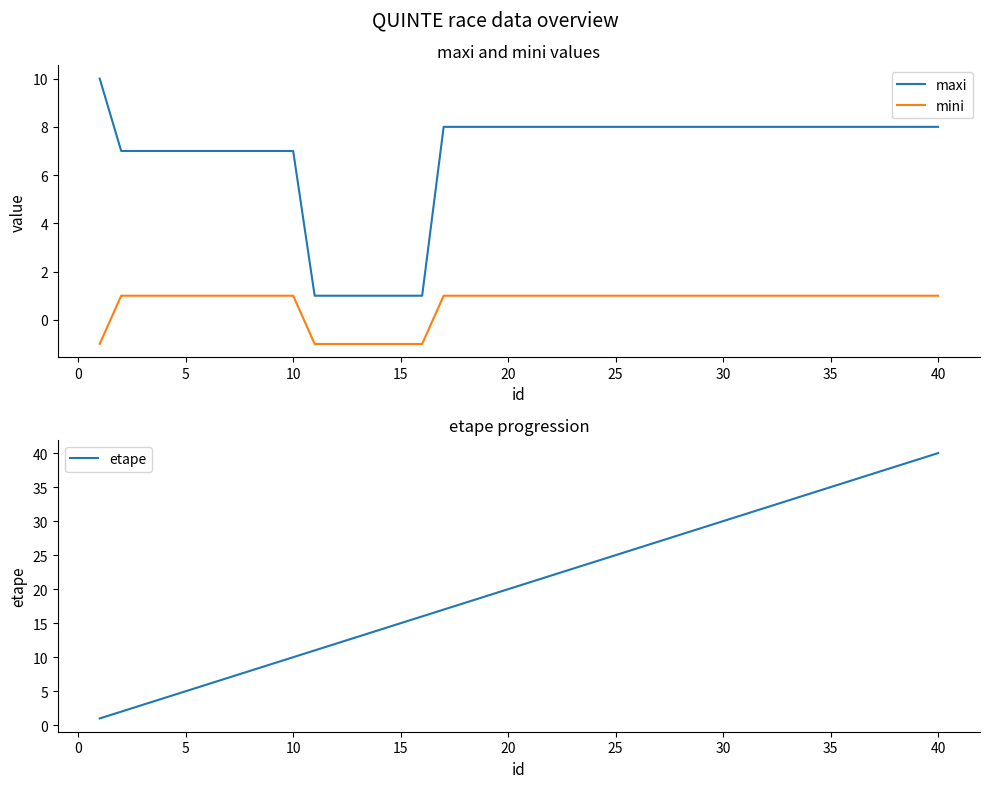

True or false: maxi has more than 1 interior local peaks.

False